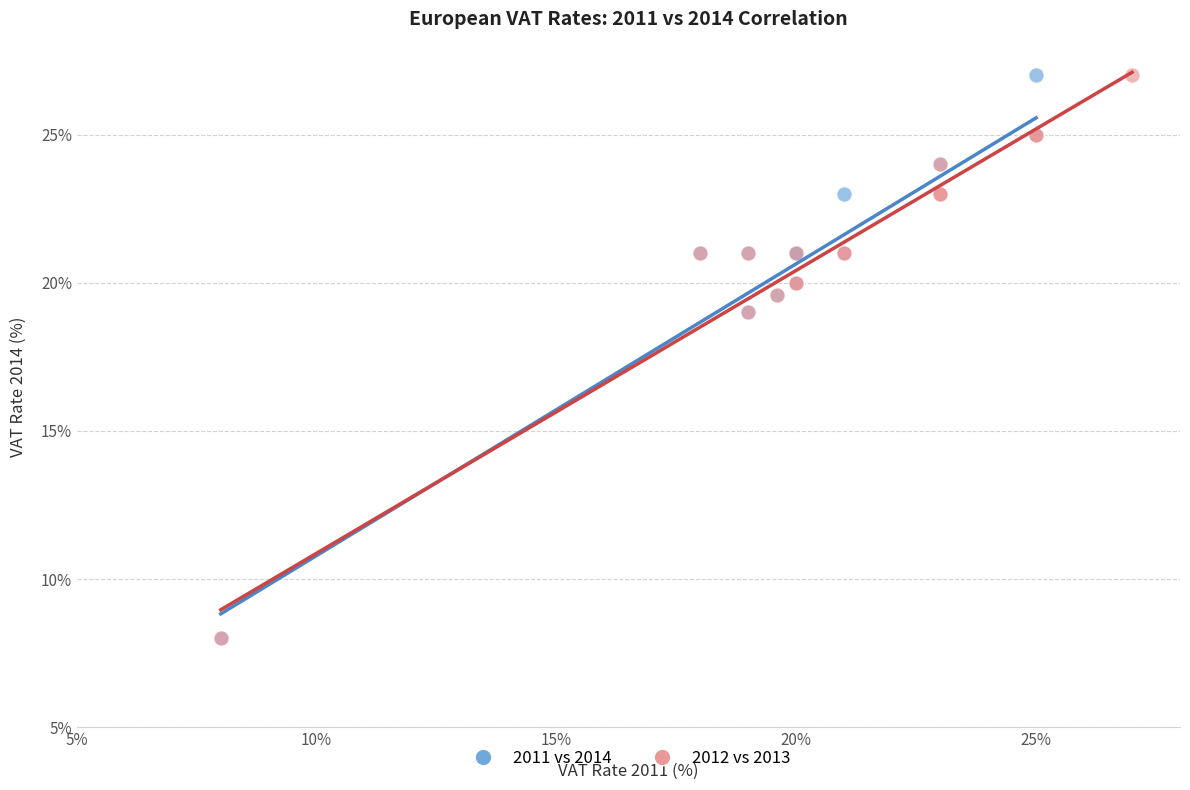

What are all the series names shown in the legend?

2011 vs 2014, 2012 vs 2013